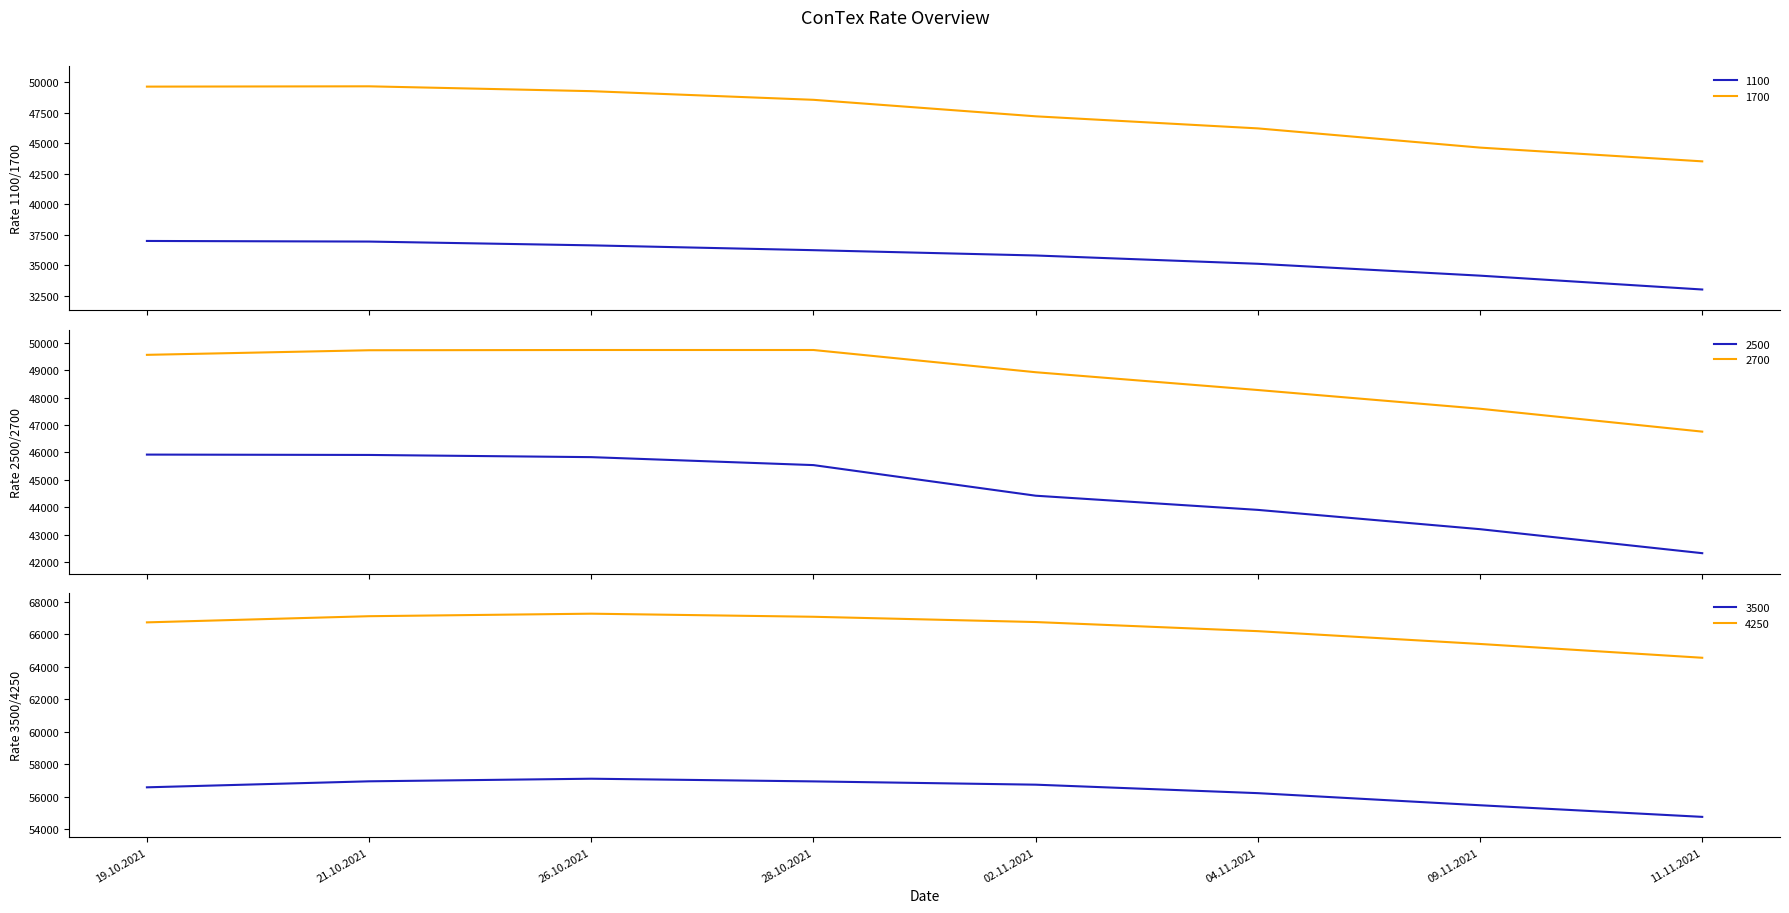

Is it true that 2500 equals 42318 at 11.11.2021?

True